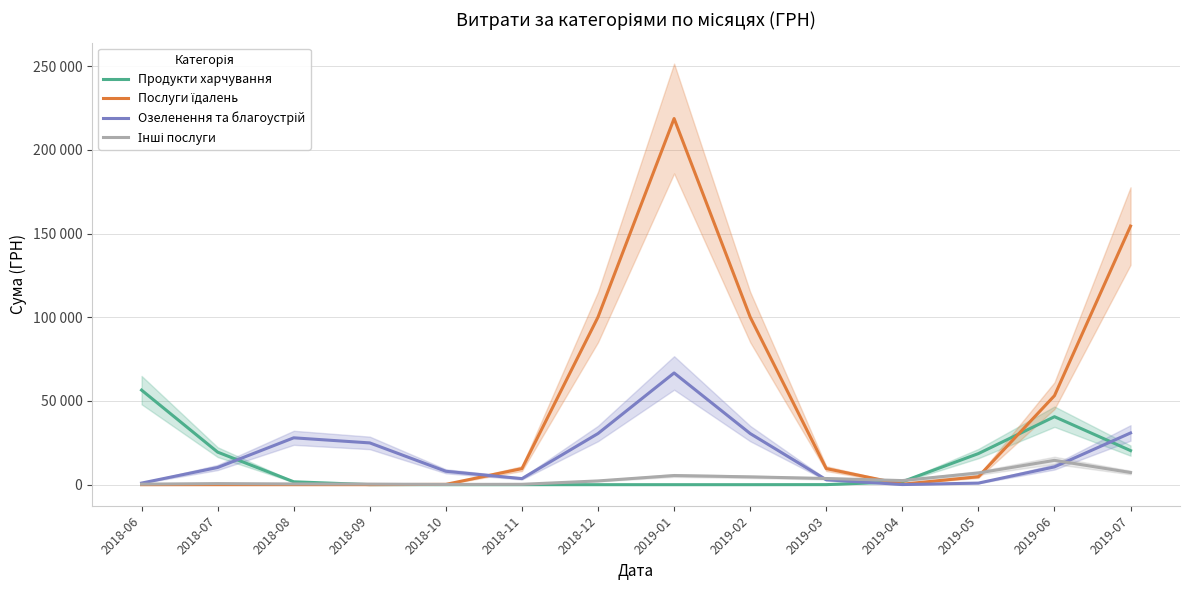

The value of Продукти харчування at 2019-05 is 18577.0. True or false?

True